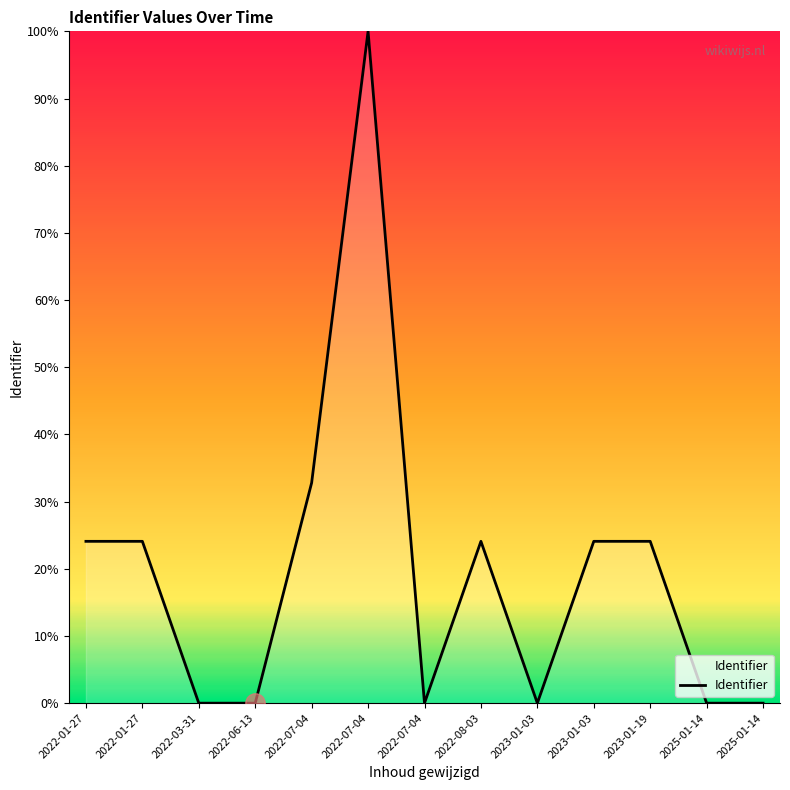

Which label corresponds to the largest value in the chart?

2022-07-04